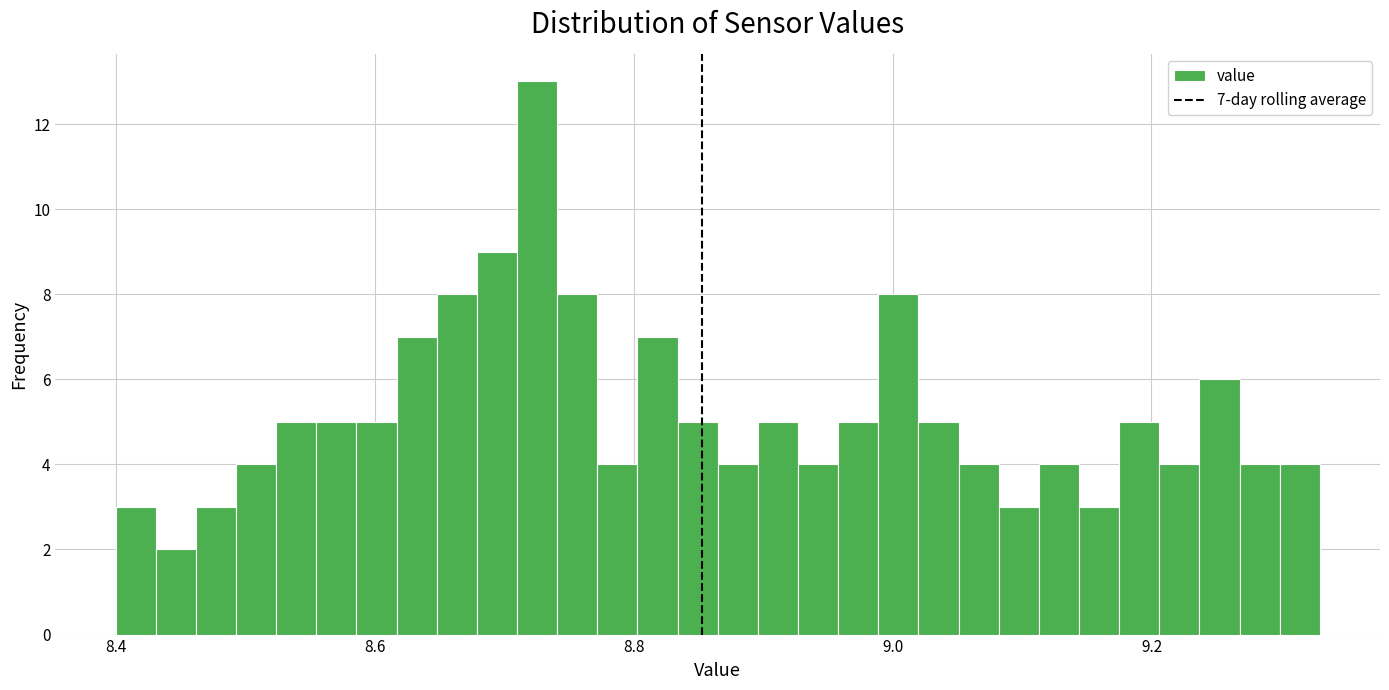

Read against the x-axis, roughly where is the centre of the tallest bar?

8.72